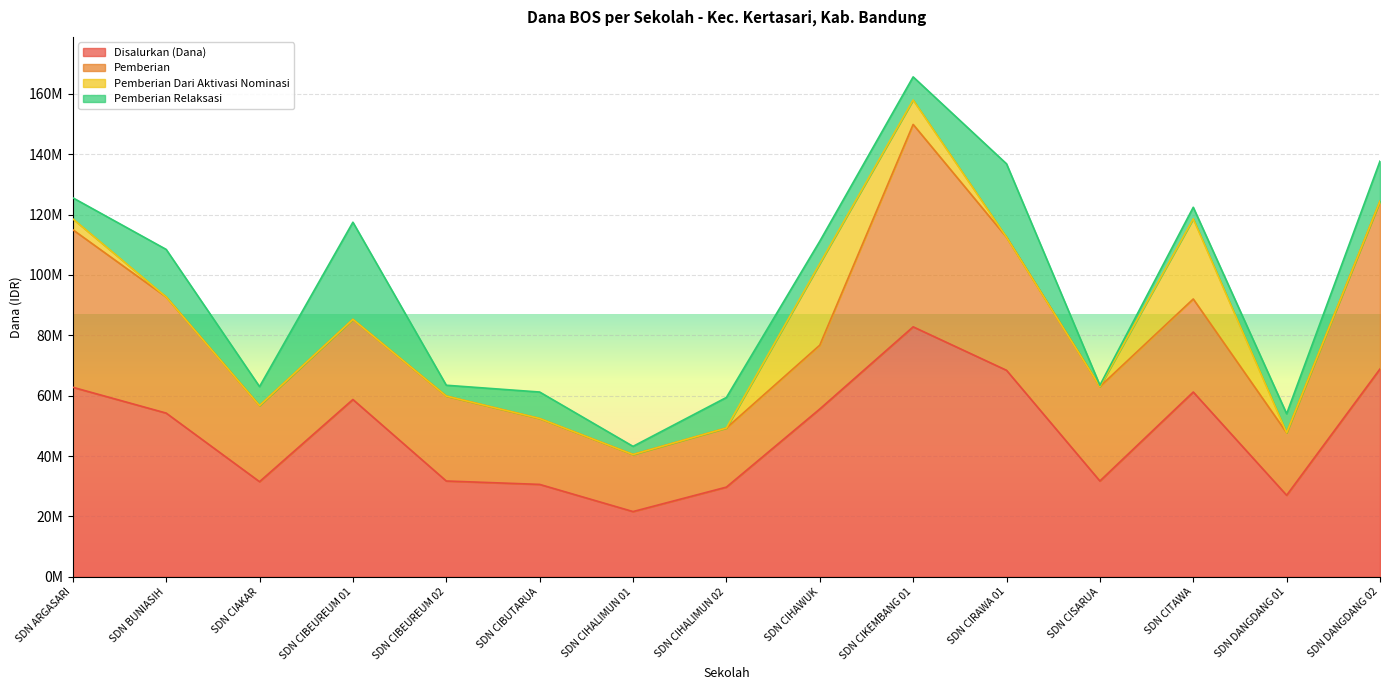

Which category has the lowest value in the Pemberian Dari Aktivasi Nominasi series?

SDN BUNIASIH